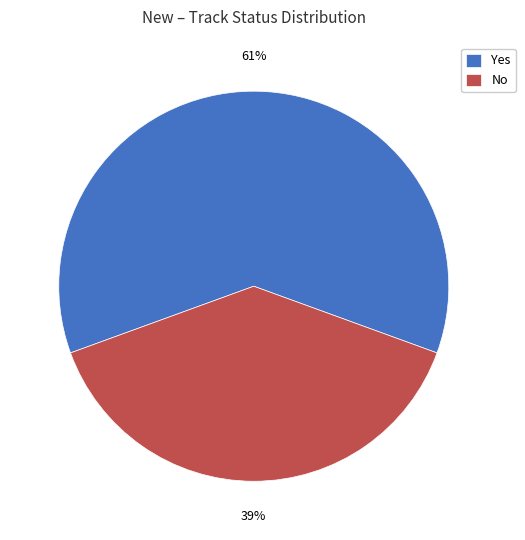

To the nearest percent, what is the difference between the Yes and No slice percentages?

22%